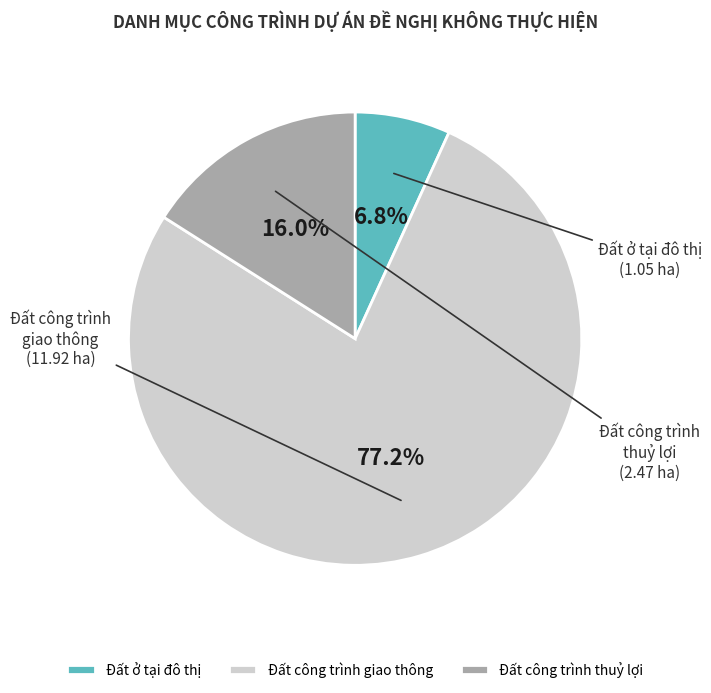

What percentage is the Đất ở tại đô thị slice, to the nearest percent?

7%